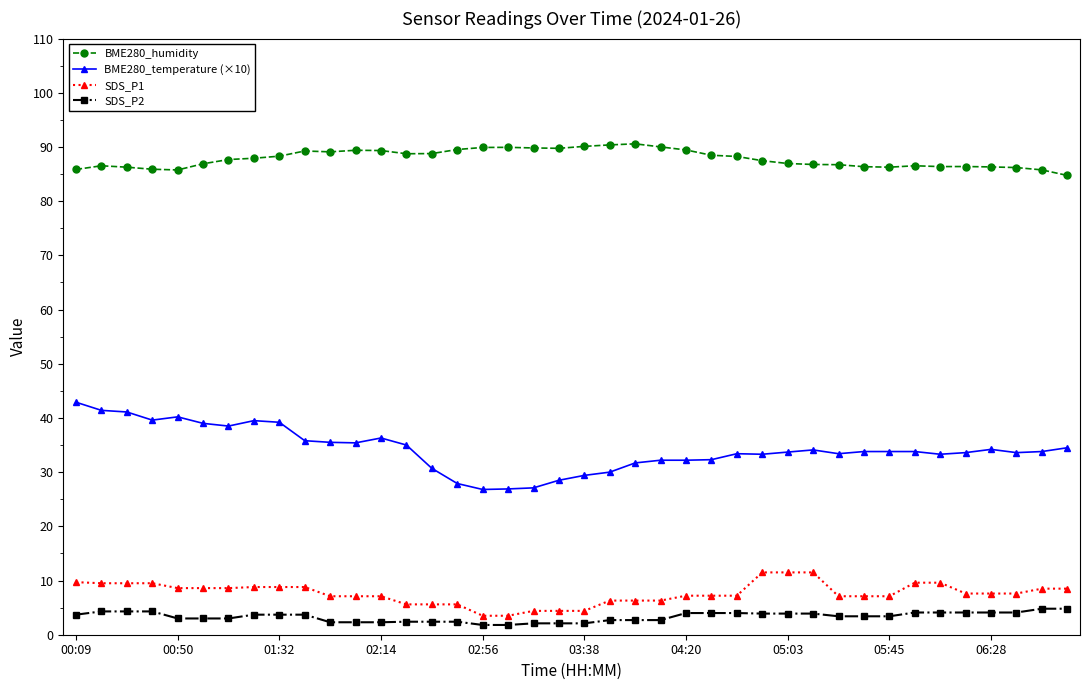

Which series has the widest spread of values?

BME280_temperature (×10)